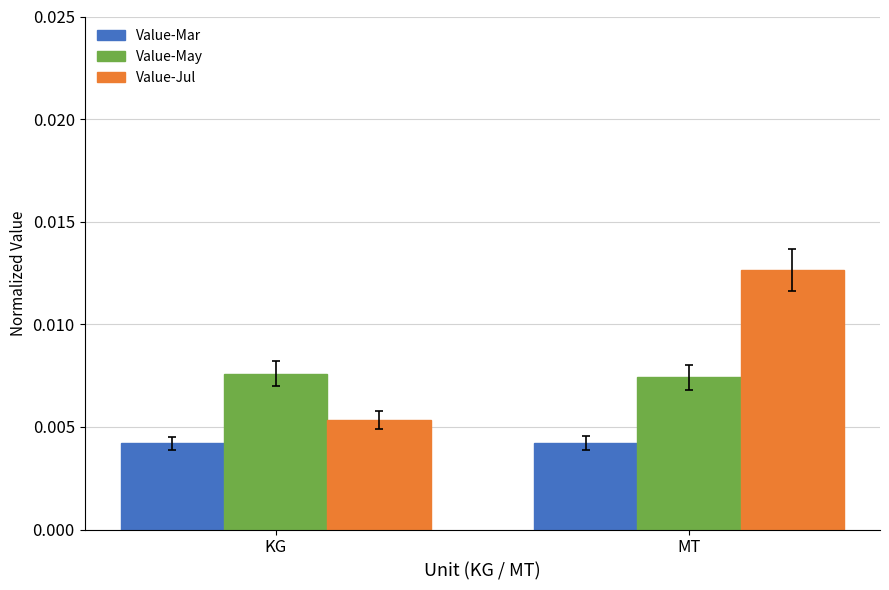

Where is Value-Jul nearest to the value 0?

KG